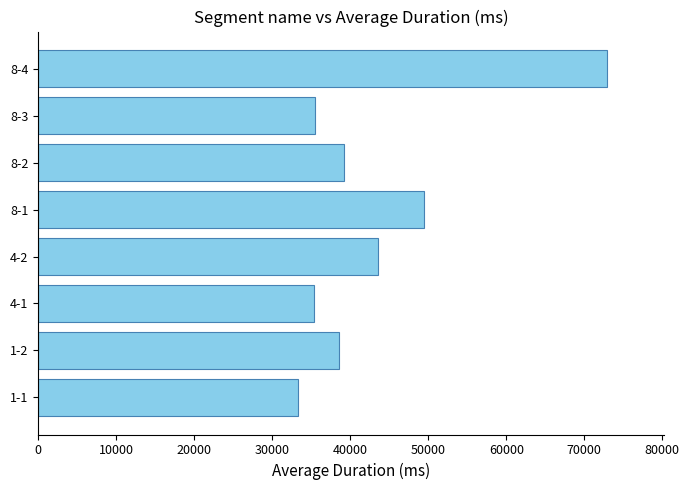

What is the difference between the maximum and minimum values?

39528.0